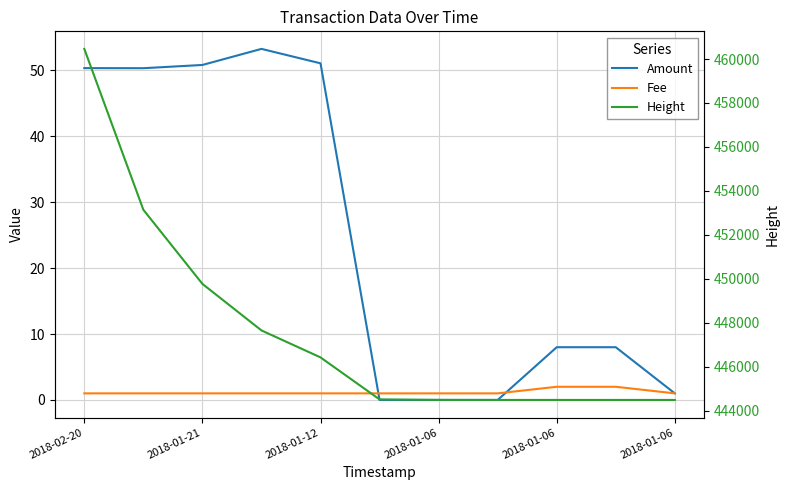

What is the difference between the Height values at 2018-01-06 and 7?

1935.0